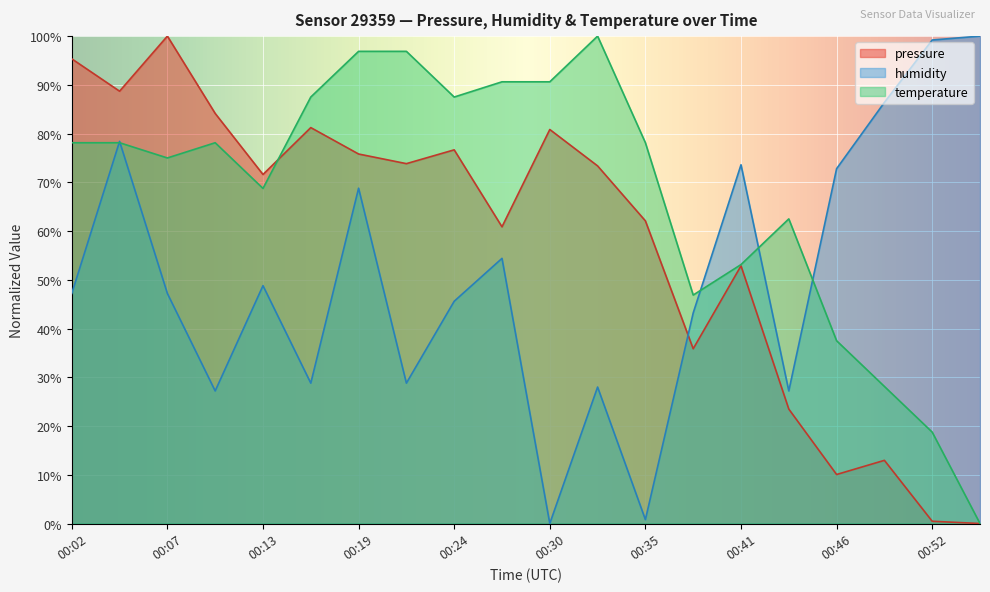

Between 00:35 and 00:07, which is larger?

00:07